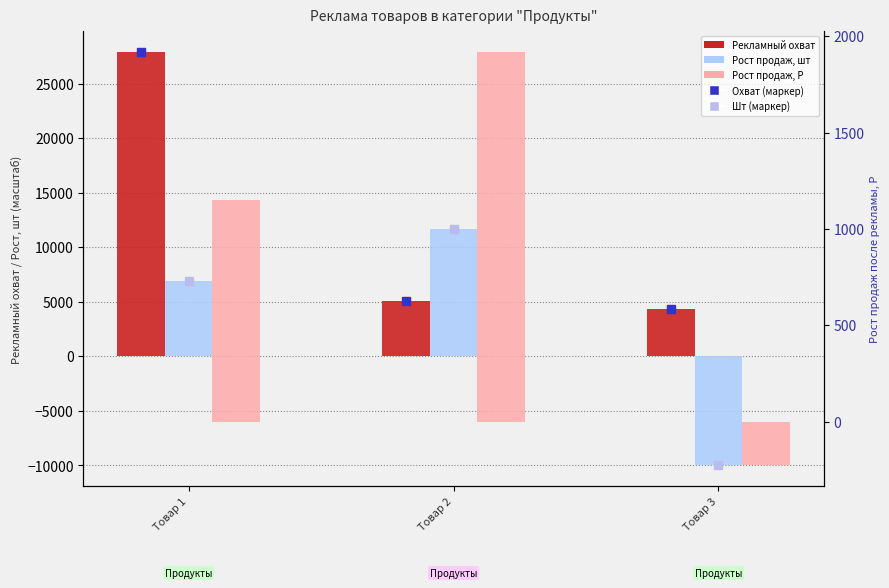

What is the sum of the Рекламный охват values at Товар 1 and Товар 3?

32245.0